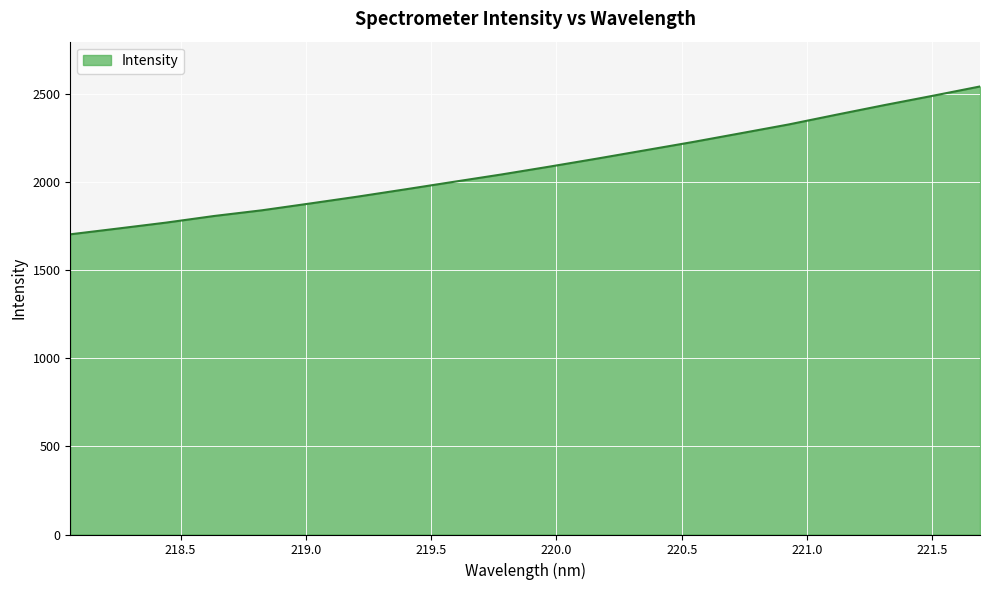

What is the average value?

2085.8